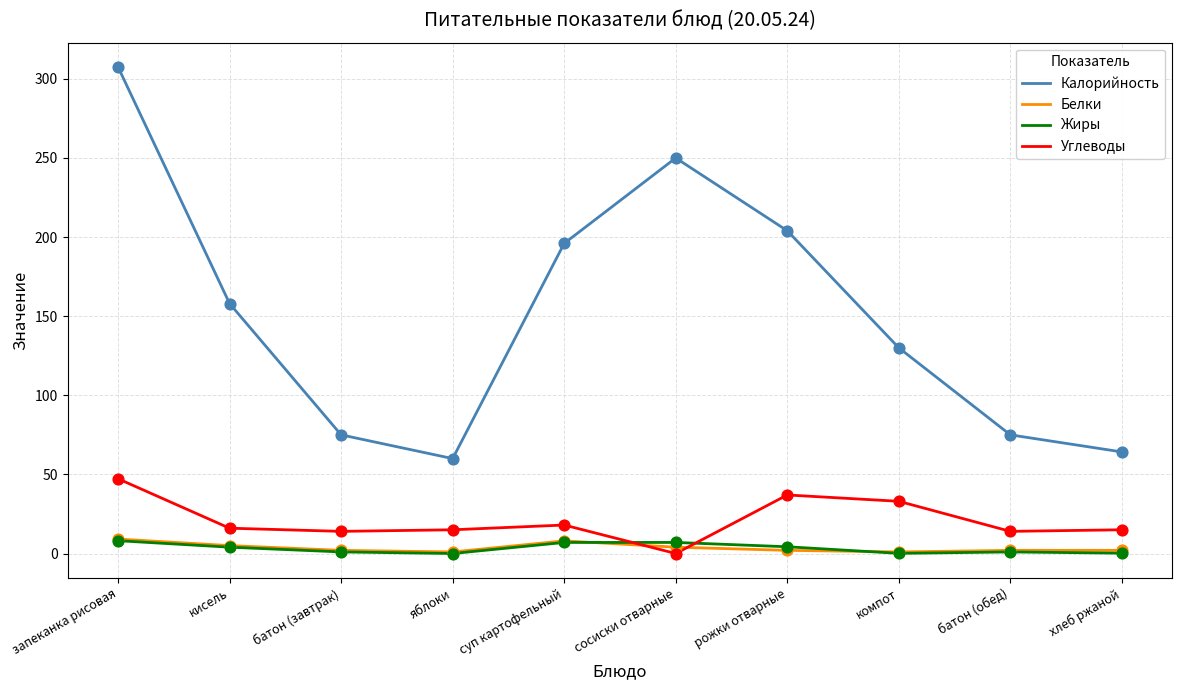

Which series changed the most between компот and батон (обед)?

Калорийность